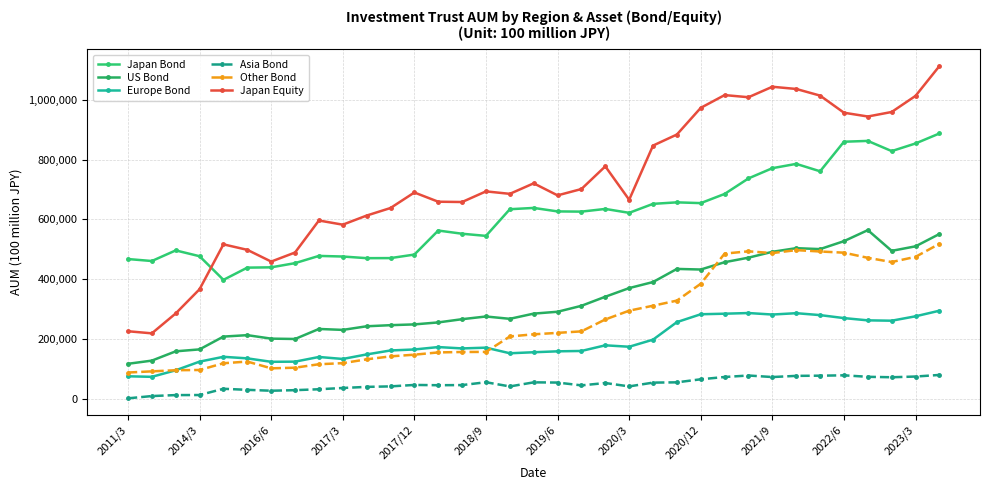

How many distinct data groups are displayed?

6